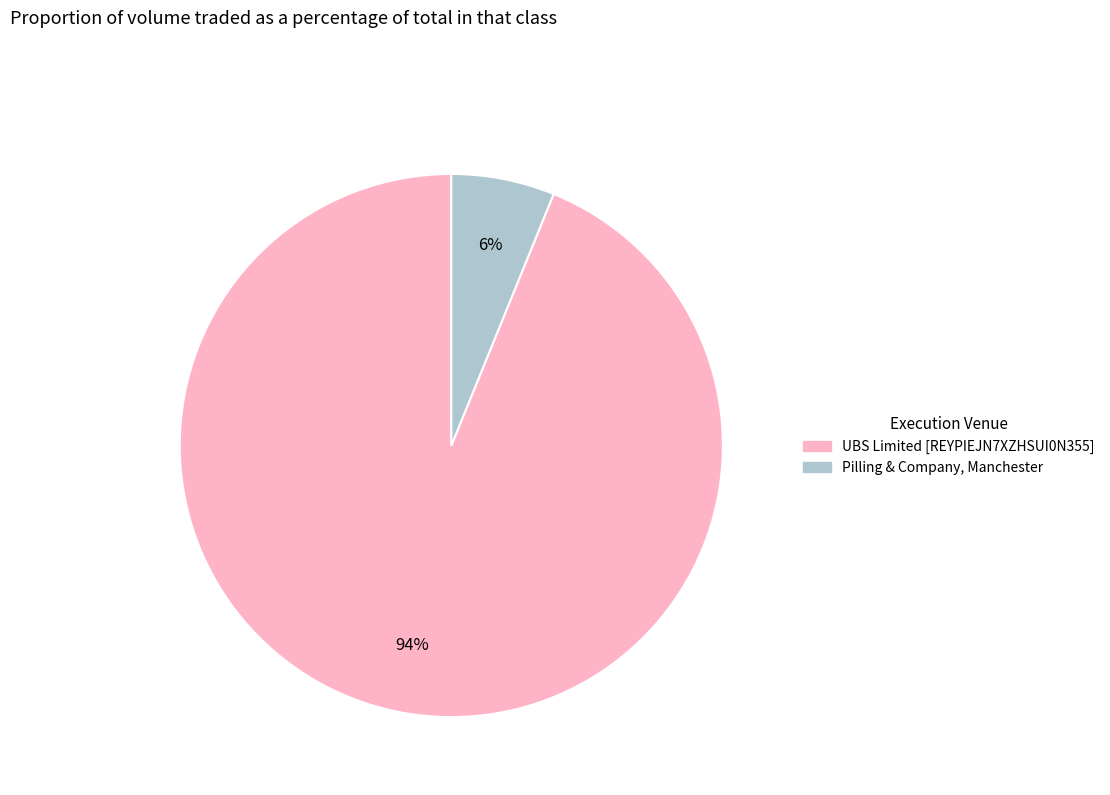

Which category has the smallest portion of the pie?

Pilling & Company, Manchester